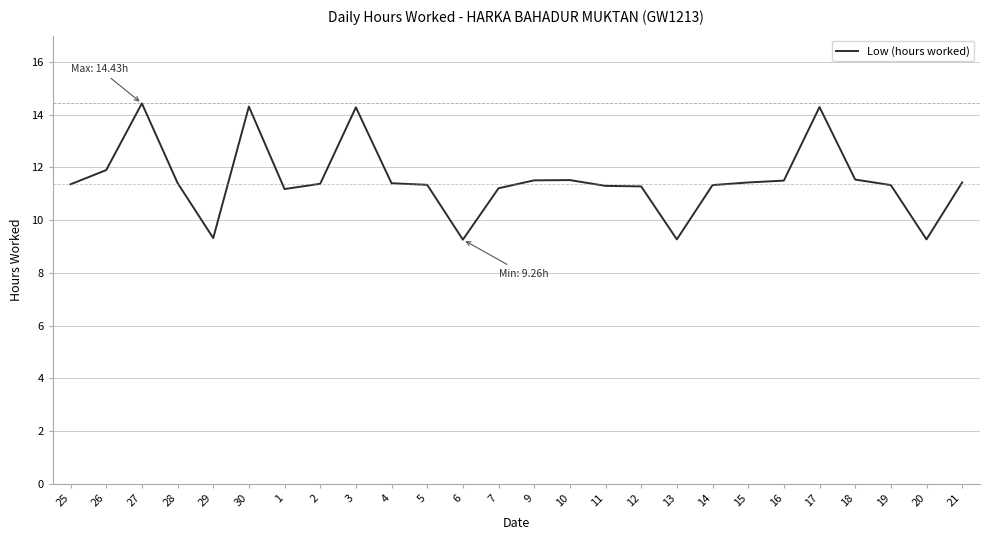

What is the difference between the values at 6 and 14?

2.1